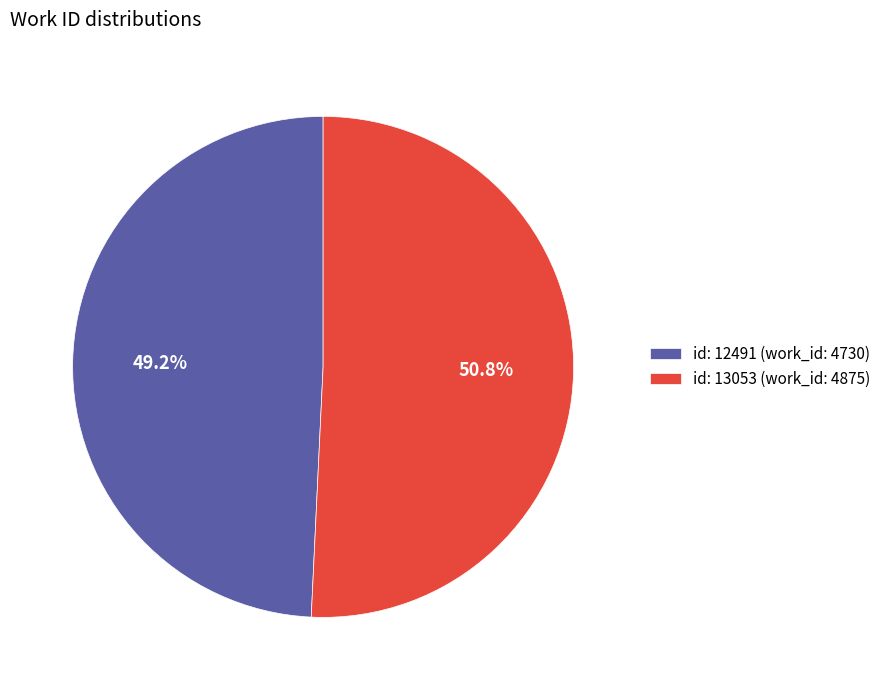

Between id: 13053 (work_id: 4875) and id: 12491 (work_id: 4730), which is larger?

id: 13053 (work_id: 4875)